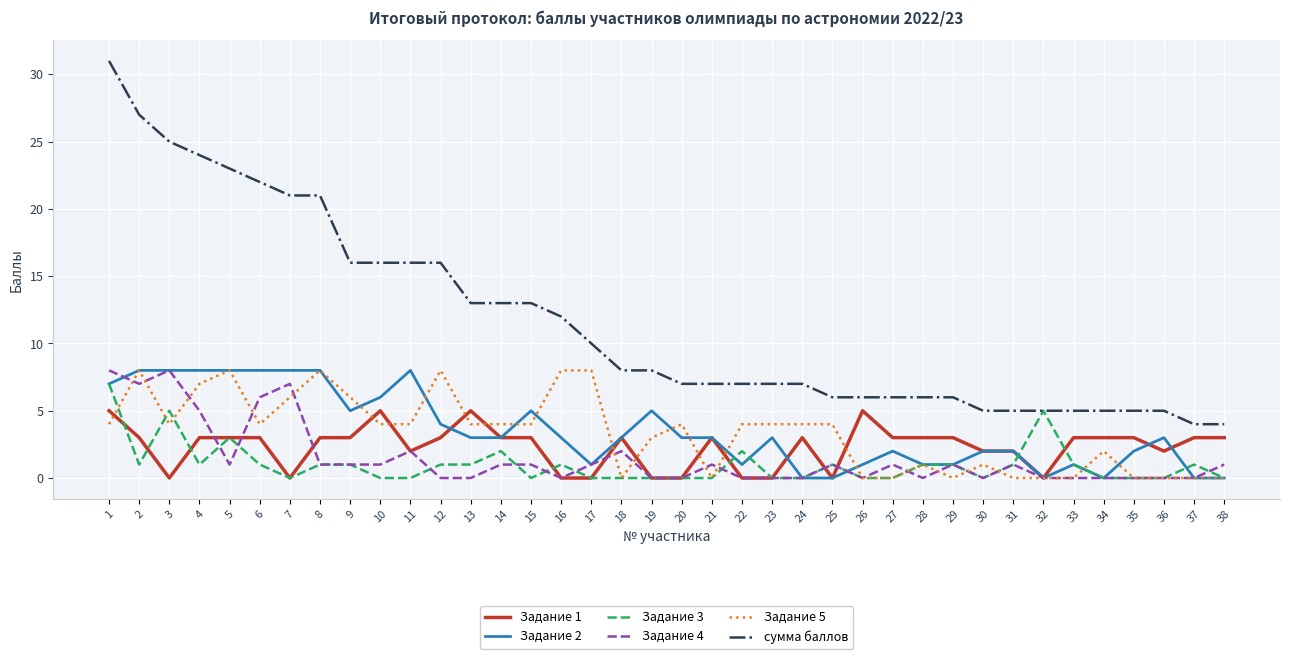

What are all the series names shown in the legend?

Задание 1, Задание 2, Задание 3, Задание 4, Задание 5, сумма баллов